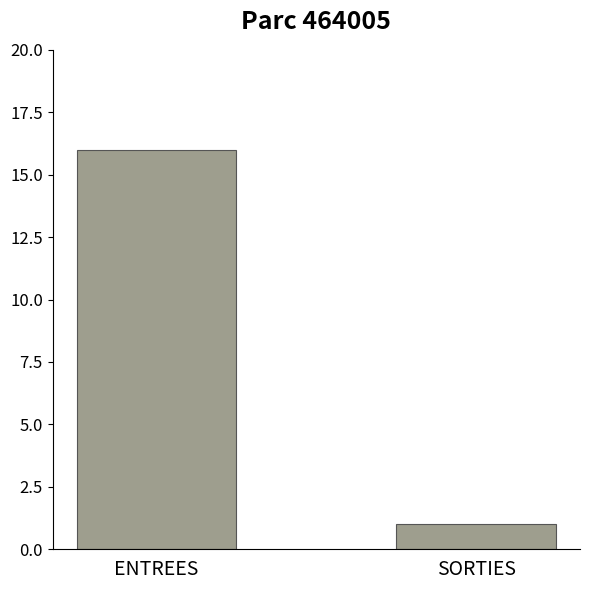

Between SORTIES and ENTREES, which is larger?

ENTREES